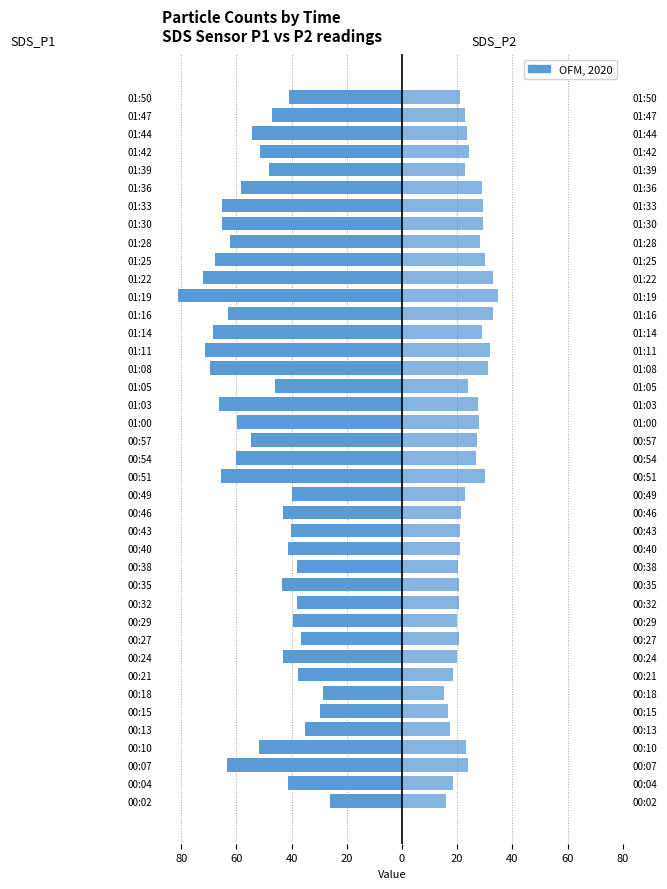

The SDS_P2 series shows 54.8 at 01:16. True or false?

False